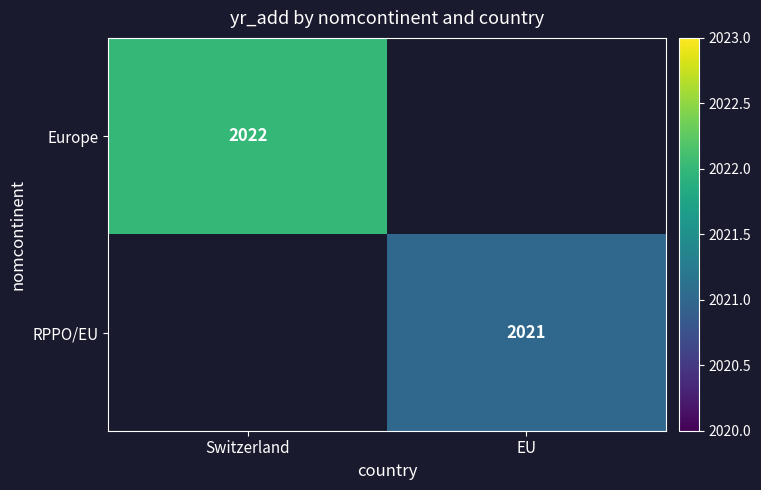

The value of RPPO/EU at EU is 2021. True or false?

True